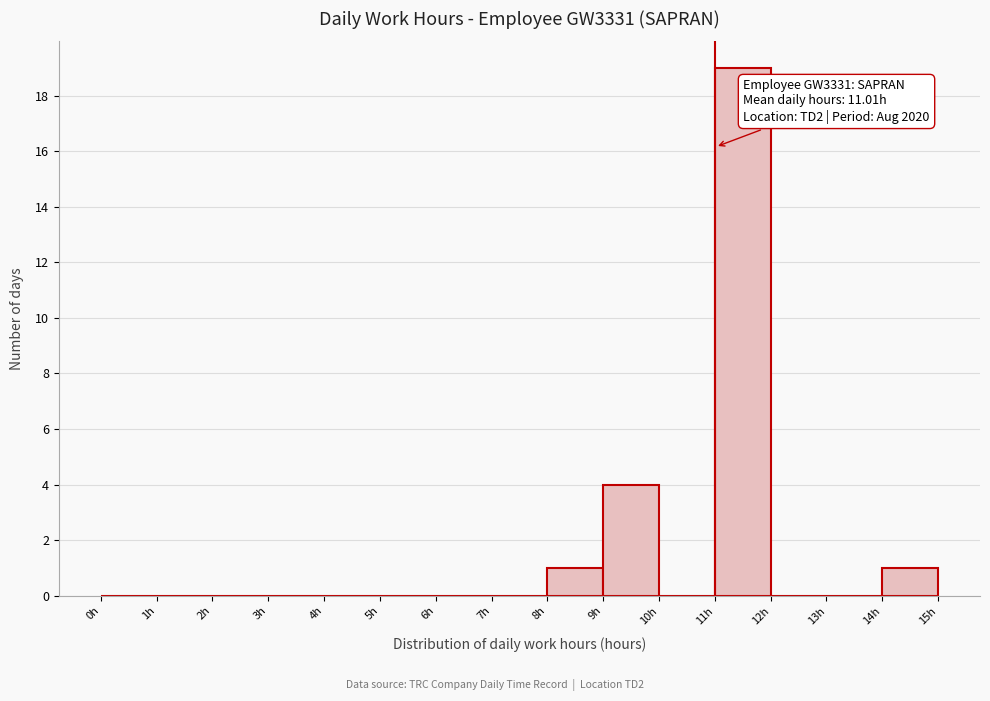

Which range on the x-axis has the tallest bar?

11 to 12